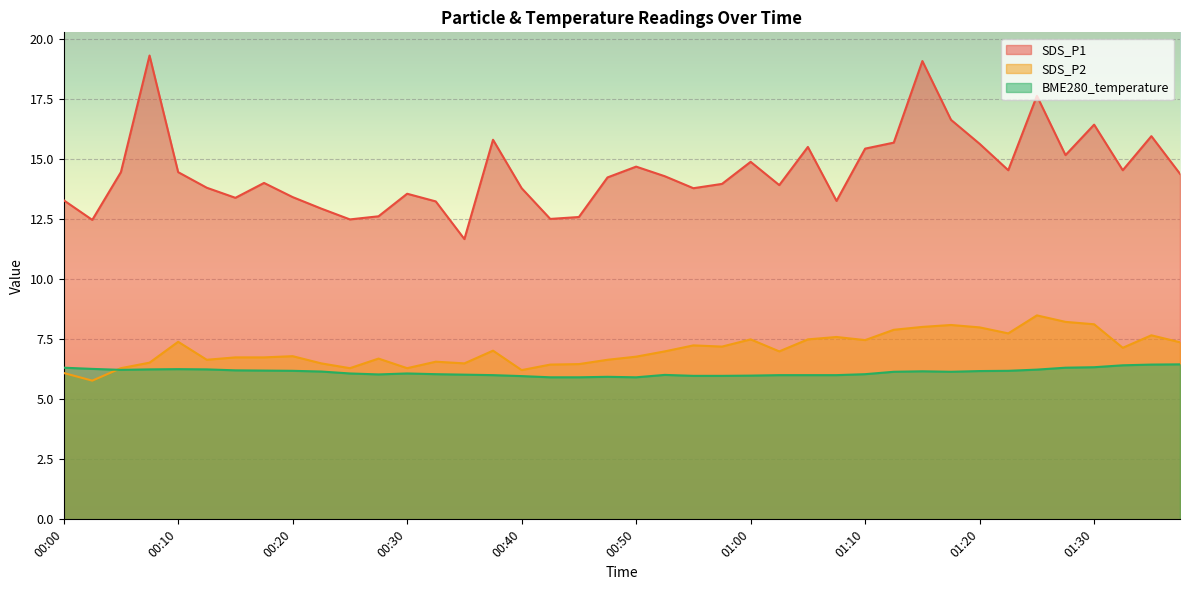

Reading left to right, transcribe all the data shown in this chart.

SDS_P1: 00:00=13.3	00:03=12.5	00:05=14.5	00:08=19.3	00:10=14.5	00:13=13.8	00:15=13.4	00:18=14.0	00:20=13.4	00:23=12.9	00:25=12.5	00:28=12.6	00:30=13.6	00:33=13.2	00:35=11.7	00:38=15.8	00:40=13.8	00:43=12.5	00:45=12.6	00:48=14.2	00:50=14.7	00:53=14.3	00:55=13.8	00:58=14.0	01:00=14.9	01:03=13.9	01:05=15.5	01:08=13.3	01:10=15.4	01:13=15.7	01:15=19.1	01:18=16.6	01:20=15.7	01:23=14.6	01:25=17.6	01:28=15.2	01:30=16.4	01:33=14.6	01:35=16.0	01:38=14.4
SDS_P2: 00:00=6.1	00:03=5.8	00:05=6.3	00:08=6.5	00:10=7.4	00:13=6.7	00:15=6.8	00:18=6.8	00:20=6.8	00:23=6.5	00:25=6.3	00:28=6.7	00:30=6.3	00:33=6.6	00:35=6.5	00:38=7.0	00:40=6.2	00:43=6.5	00:45=6.5	00:48=6.7	00:50=6.8	00:53=7.0	00:55=7.2	00:58=7.2	01:00=7.5	01:03=7.0	01:05=7.5	01:08=7.6	01:10=7.5	01:13=7.9	01:15=8.0	01:18=8.1	01:20=8.0	01:23=7.8	01:25=8.5	01:28=8.2	01:30=8.1	01:33=7.2	01:35=7.7	01:38=7.4
BME280_temperature: 00:00=6.3	00:03=6.3	00:05=6.2	00:08=6.2	00:10=6.3	00:13=6.2	00:15=6.2	00:18=6.2	00:20=6.2	00:23=6.2	00:25=6.1	00:28=6.0	00:30=6.1	00:33=6.0	00:35=6.0	00:38=6.0	00:40=6.0	00:43=5.9	00:45=5.9	00:48=5.9	00:50=5.9	00:53=6.0	00:55=6.0	00:58=6.0	01:00=6.0	01:03=6.0	01:05=6.0	01:08=6.0	01:10=6.0	01:13=6.2	01:15=6.2	01:18=6.2	01:20=6.2	01:23=6.2	01:25=6.2	01:28=6.3	01:30=6.3	01:33=6.4	01:35=6.5	01:38=6.5